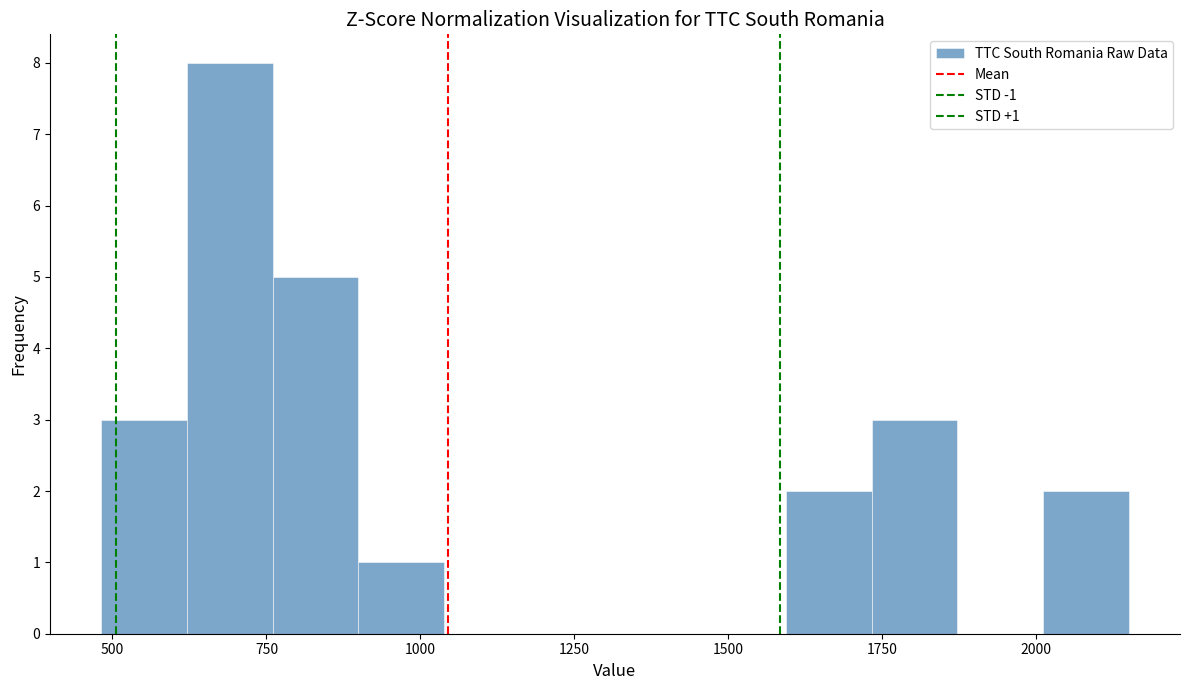

Around what value on the x-axis is the tallest bar? Give the approximate position of its centre, as read against the axis.

700